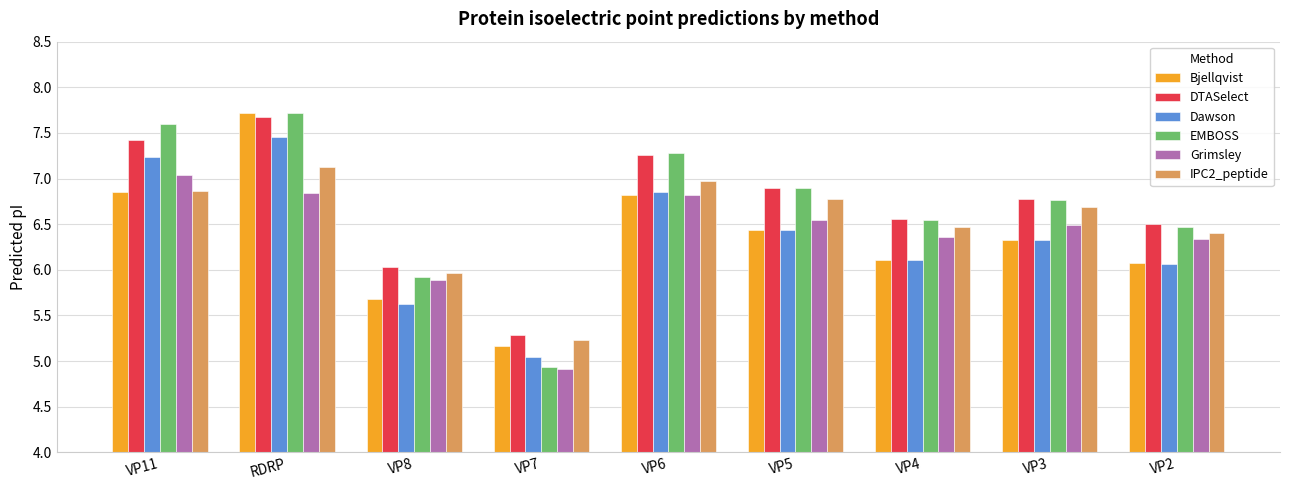

Between VP5 and VP2, which series saw the biggest shift?

EMBOSS